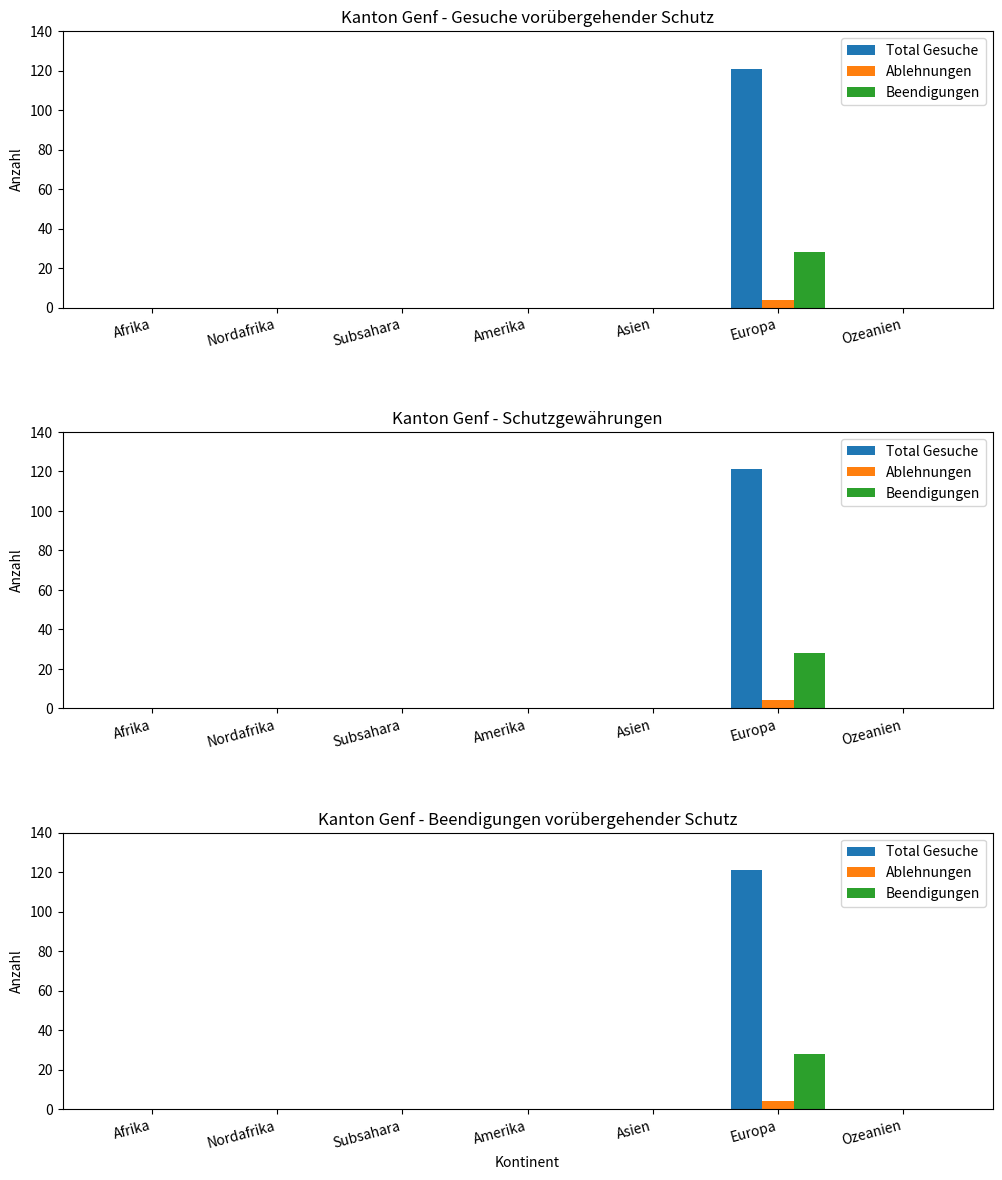

Which series has the widest spread of values?

Total Gesuche